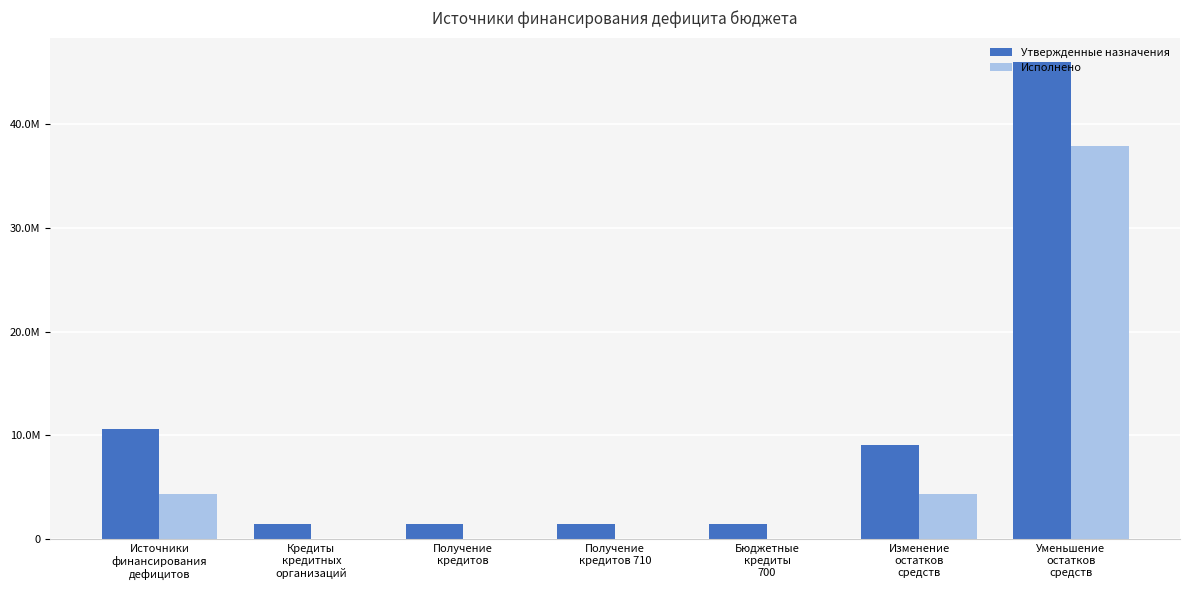

What are all the series names shown in the legend?

Утвержденные назначения, Исполнено